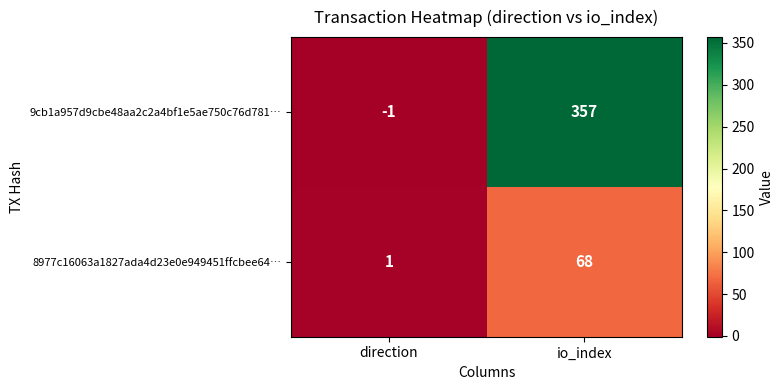

What is the minimum value shown in the chart?

-1